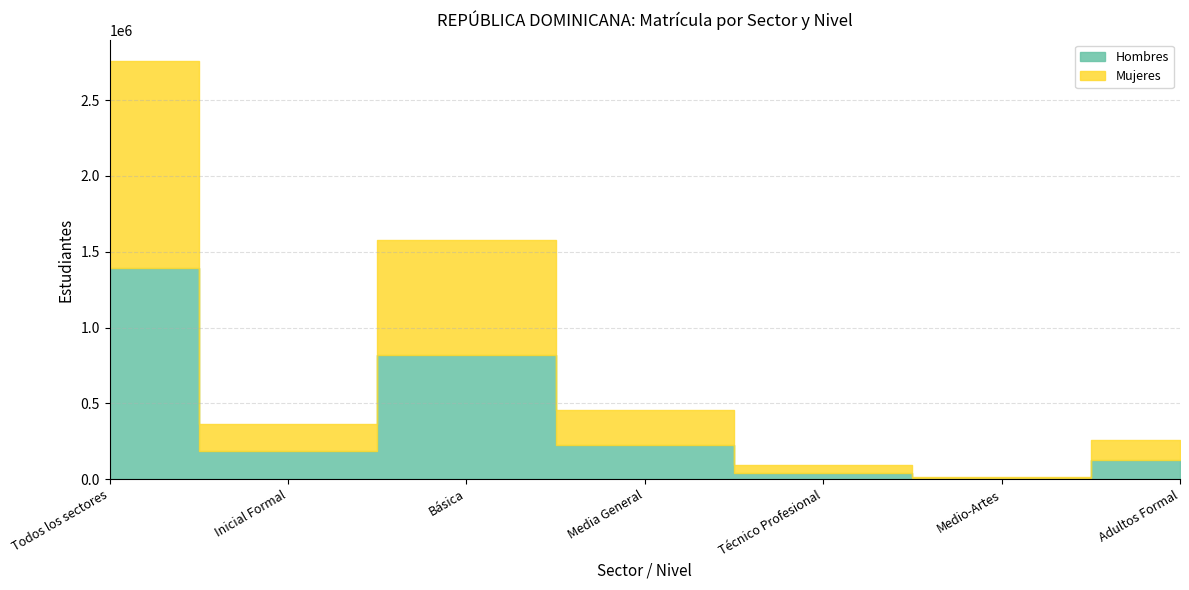

List the labels in order of Mujeres value, smallest first.

Medio-Artes, Técnico Profesional, Adultos Formal, Inicial Formal, Media General, Básica, Todos los sectores